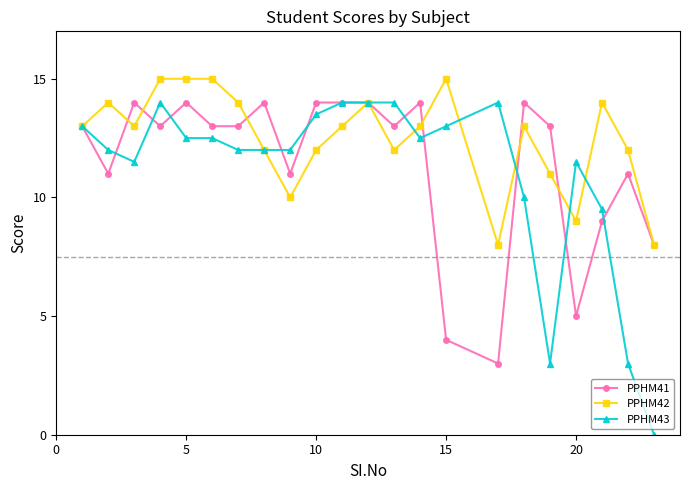

Which series has the largest total across all categories?

PPHM42